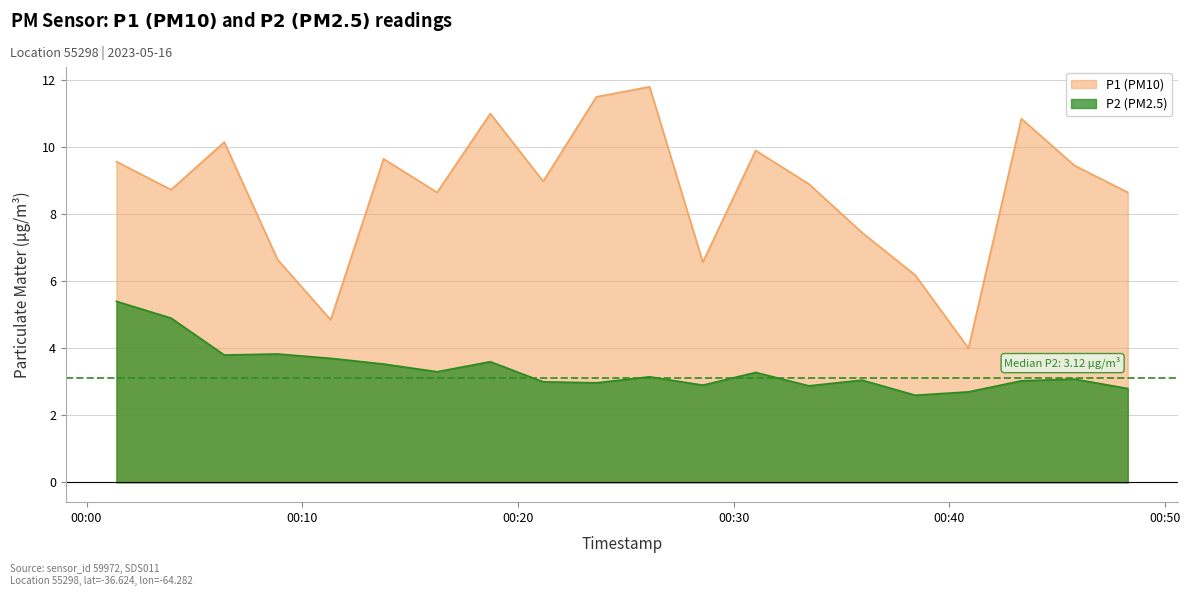

True or false: P1 and P2 cross at least once.

False